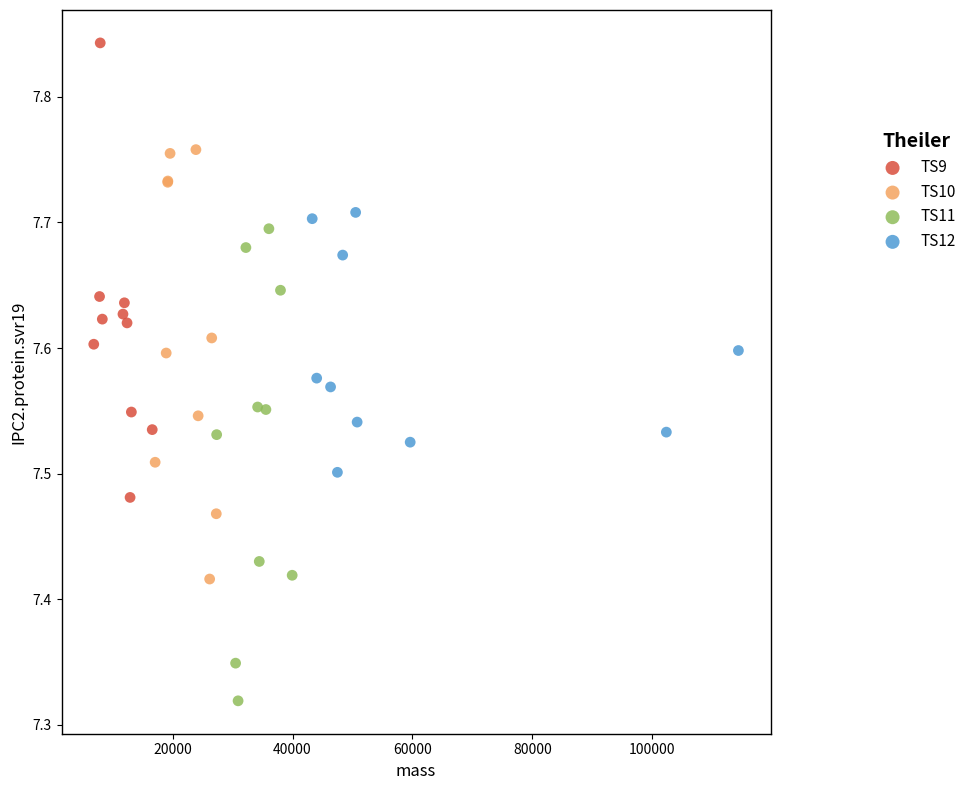

Which series has the widest spread of Y values?

TS11